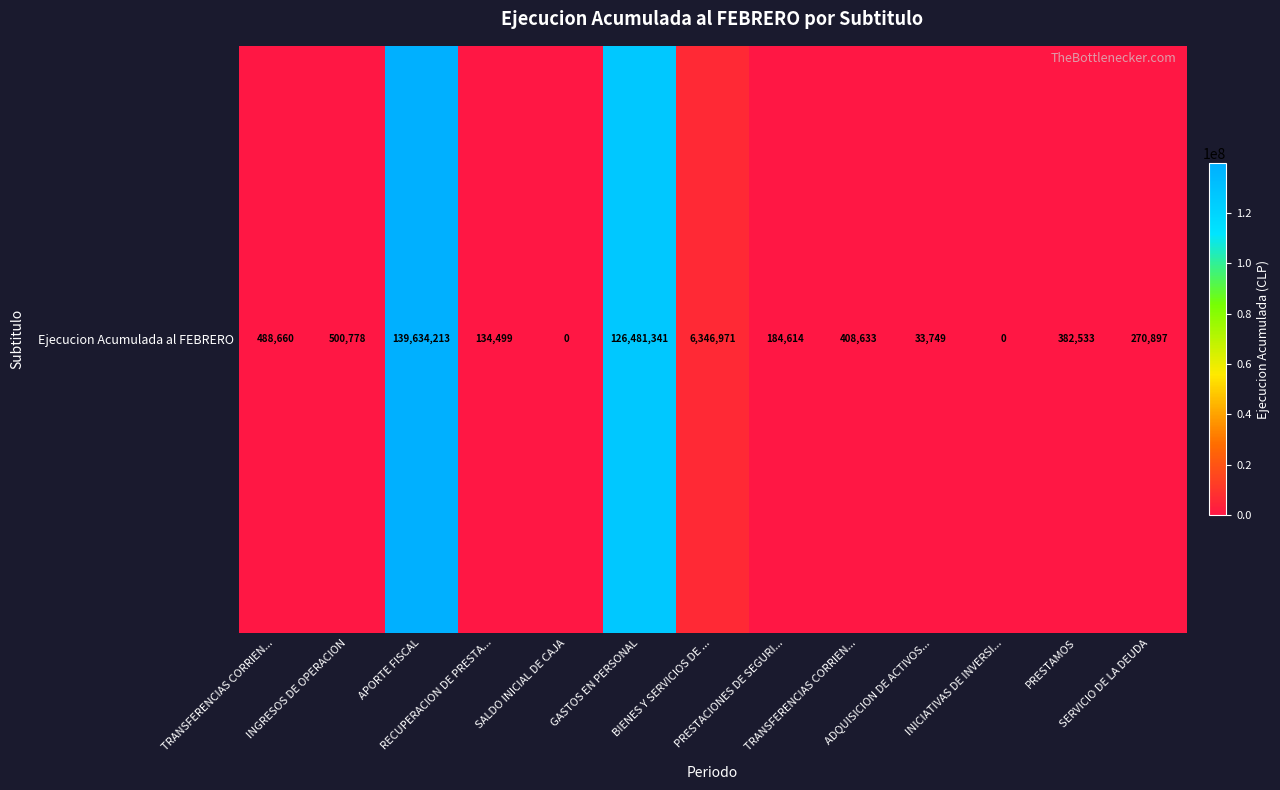

What is the difference between the values at PRESTAMOS and SERVICIO DE LA DEUDA?

111636